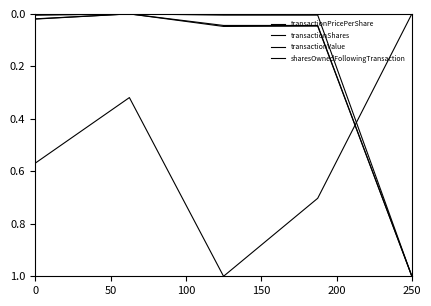

Reading left to right, transcribe all the data shown in this chart.

transactionPricePerShare: 0.6	0.3	1.0	0.7	0.0
transactionShares: 0.0	0.0	0.0	0.0	1.0
transactionValue: 0.0	0.0	0.0	0.0	1.0
sharesOwnedFollowingTransaction: 0.0	0.0	0.0	0.0	1.0